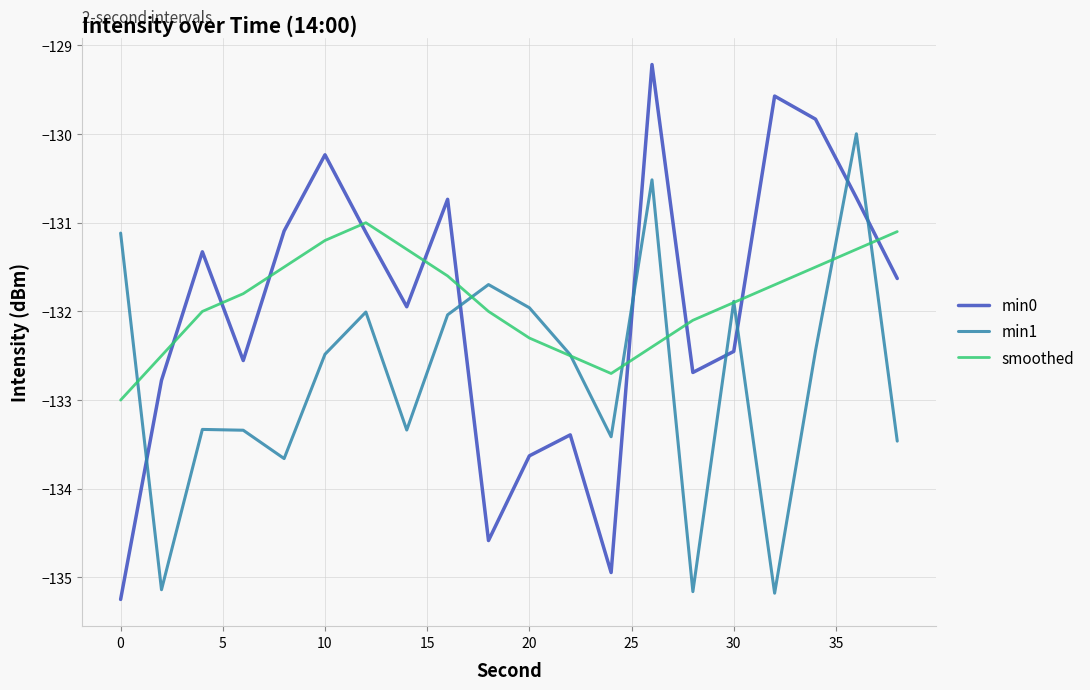

Is this an area chart (filled region under the line)?

No